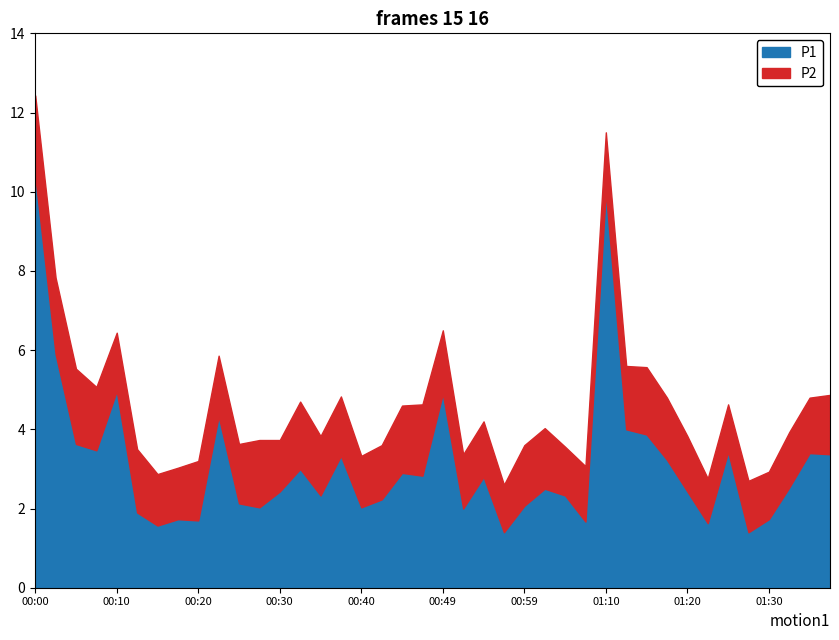

What is the sum of the P1 values at 00:42 and 00:49?

7.1